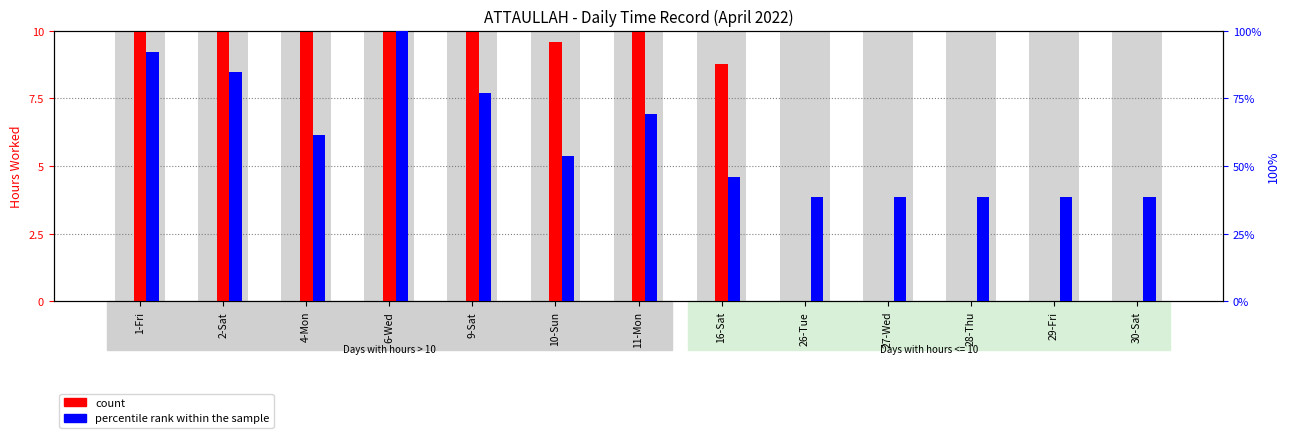

What is the difference between the maximum and minimum values in the percentile rank within the sample series?

61.5